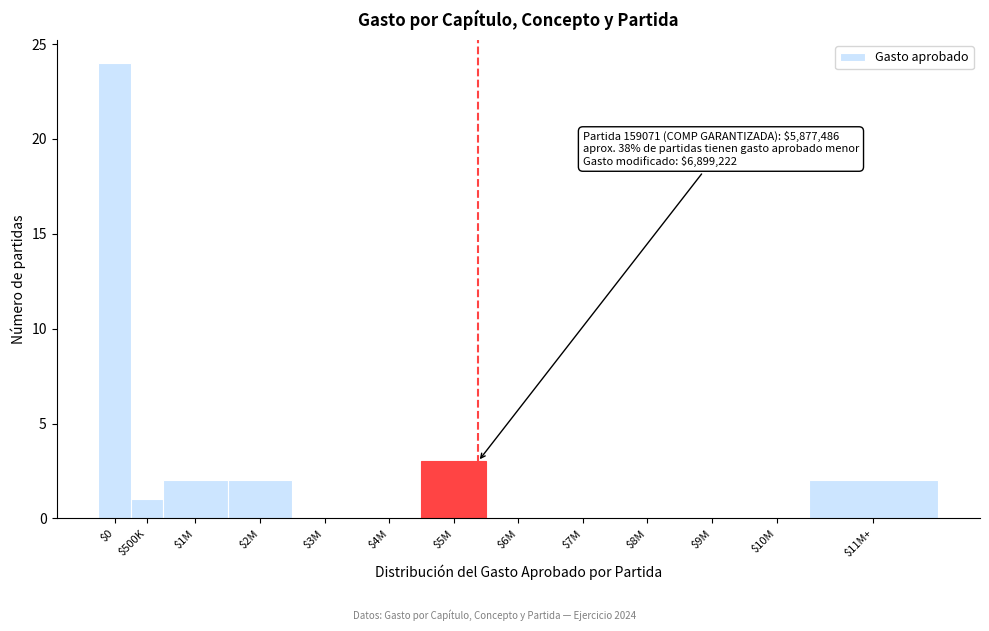

At which label is the value closest to 12?

$5M